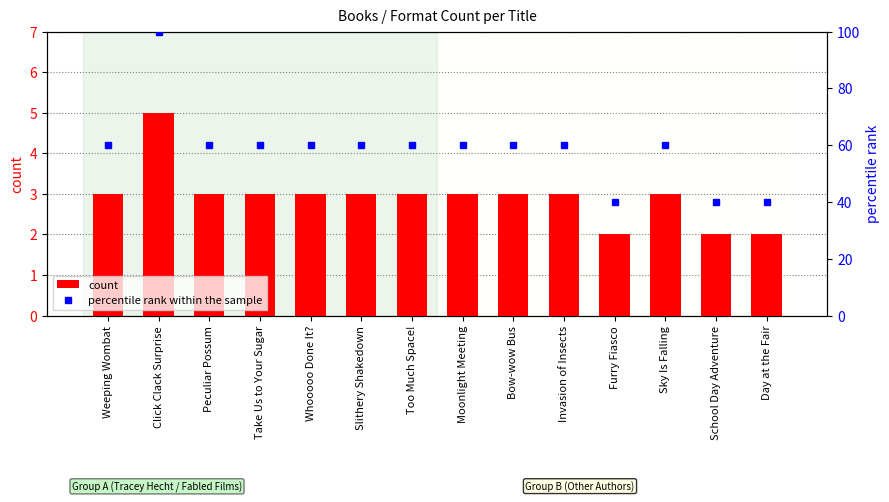

Is it true that count equals 2 at Weeping Wombat?

False